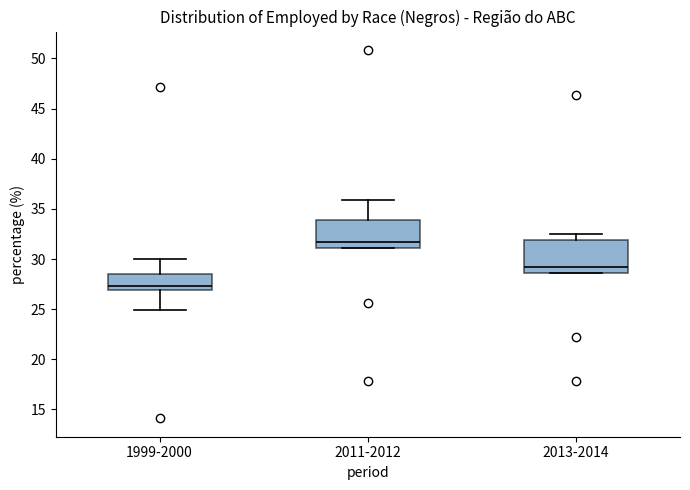

Reading left to right, read every box against the y-axis: the position of its median line, the range the box covers, and the ends of its whiskers. The values are not printed on the chart, so give them approximately, as read against the axis.

1999-2000: median 27.5, box 27.0 to 28.5, whiskers 25.0 to 30.0
2011-2012: median 31.5, box 31.0 to 34.0, whiskers 31.0 to 36.0
2013-2014: median 29.0, box 28.5 to 32.0, whiskers 28.5 to 32.5